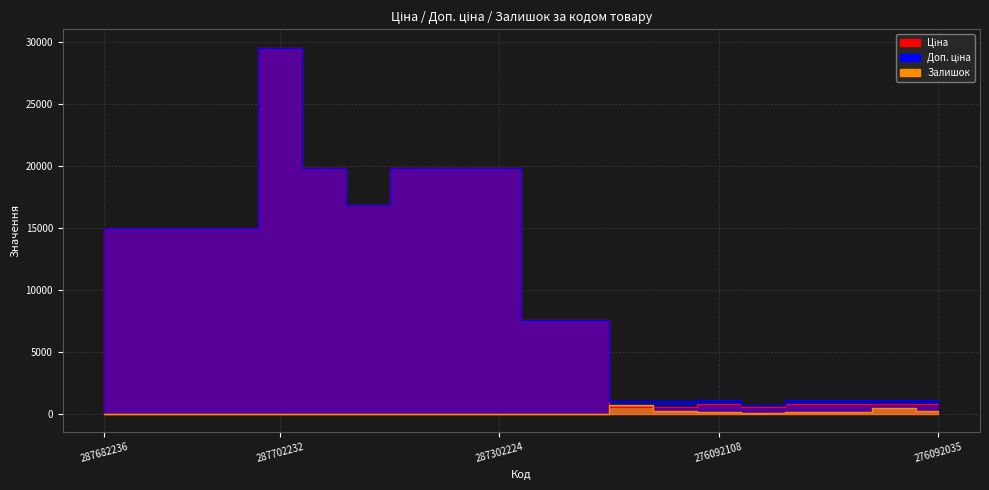

List the labels in order of Залишок value, smallest first.

287682236, 287682235, 287682234, 287682233, 287702232, 287302223, 287302226, 287302224, 287292222, 287302225, 239682179, 239682195, 276092107, 276092108, 276092105, 276092104, 276092035, 271702229, 276092103, 271702230